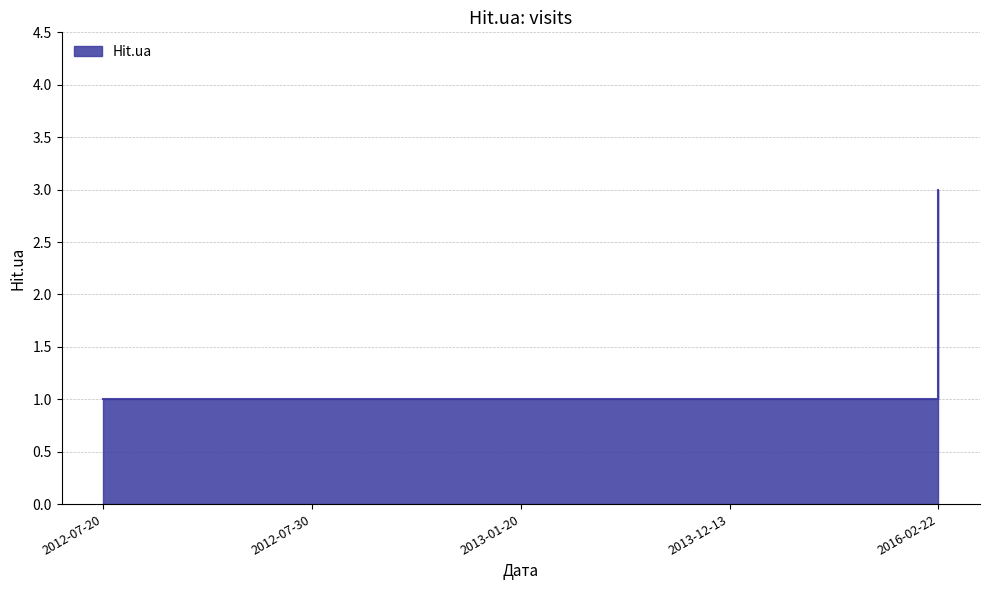

What is the difference between the maximum and minimum values?

2